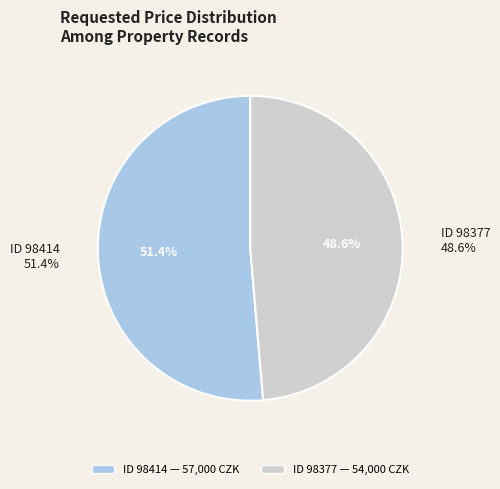

Which category has the biggest portion of the pie?

98414